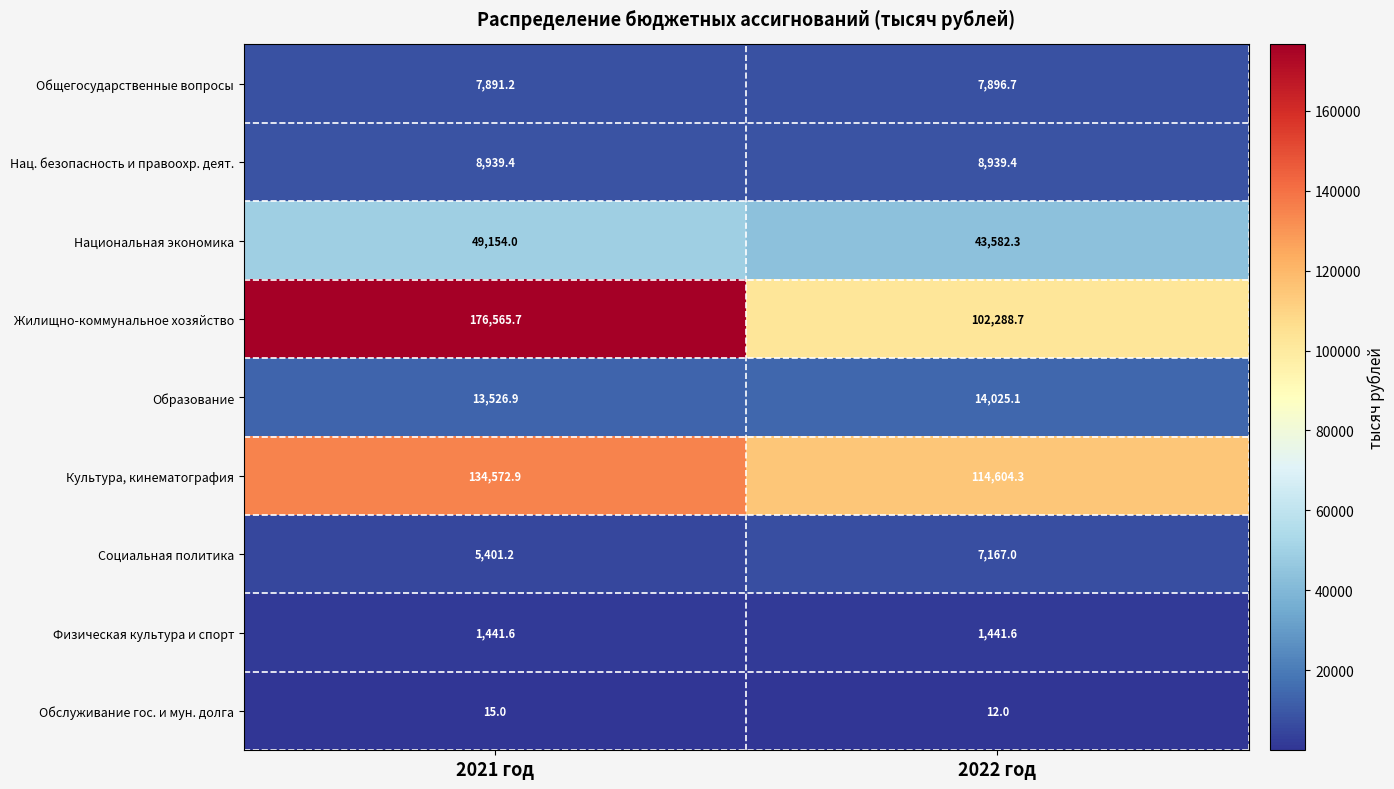

At which category does the chart reach its peak across all series?

2021 год